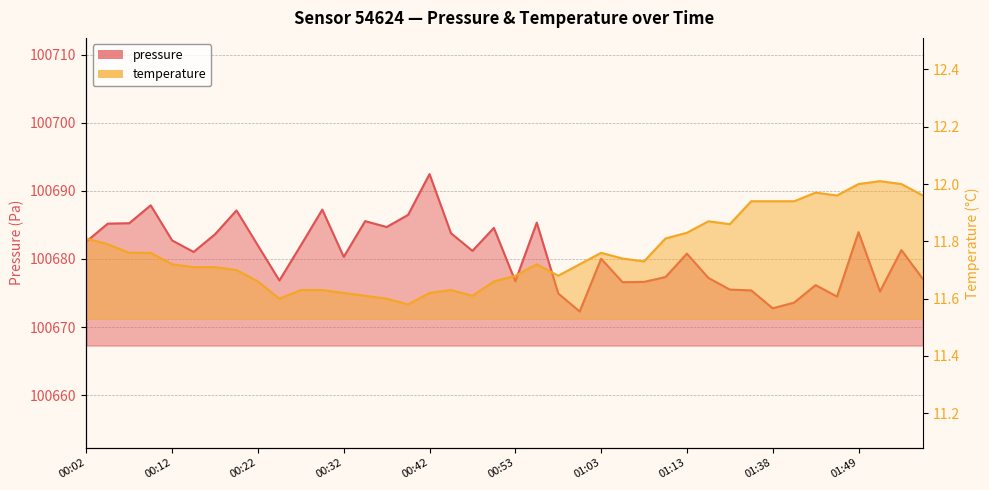

What is the sum of the values at 00:37 and 01:49?

23.6